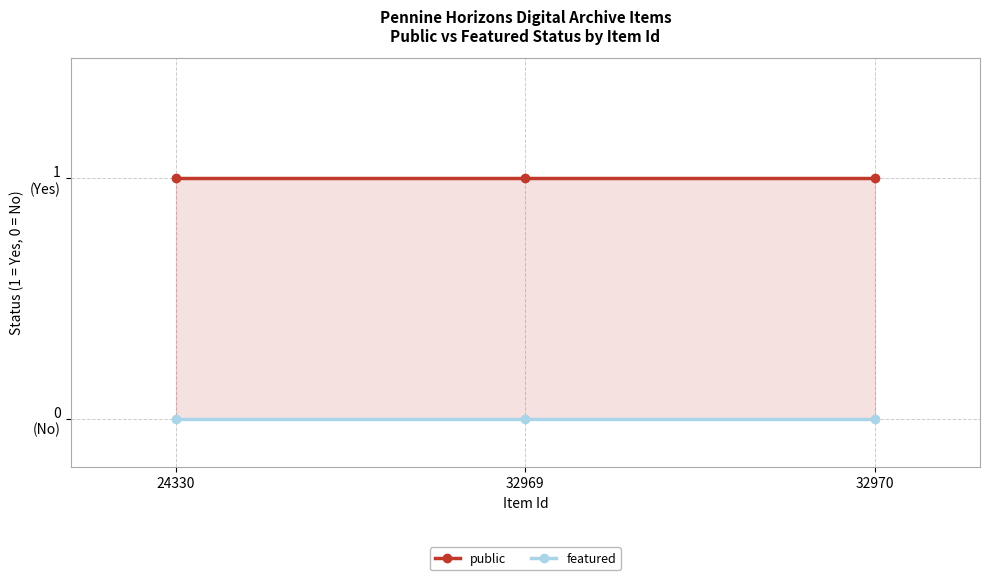

What are all the series names shown in the legend?

public, featured